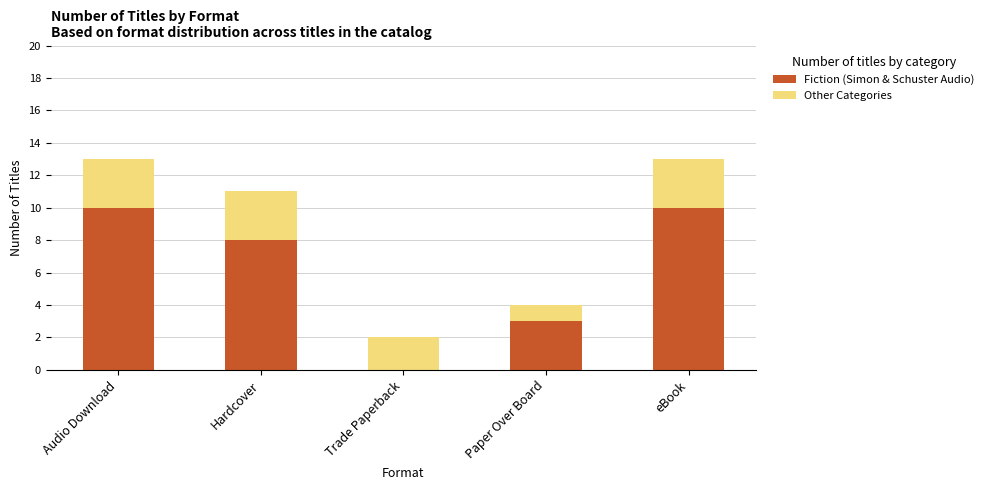

Reading left to right, what are the values for Fiction (Simon & Schuster Audio)?

Audio Download=10	Hardcover=8	Trade Paperback=0	Paper Over Board=3	eBook=10